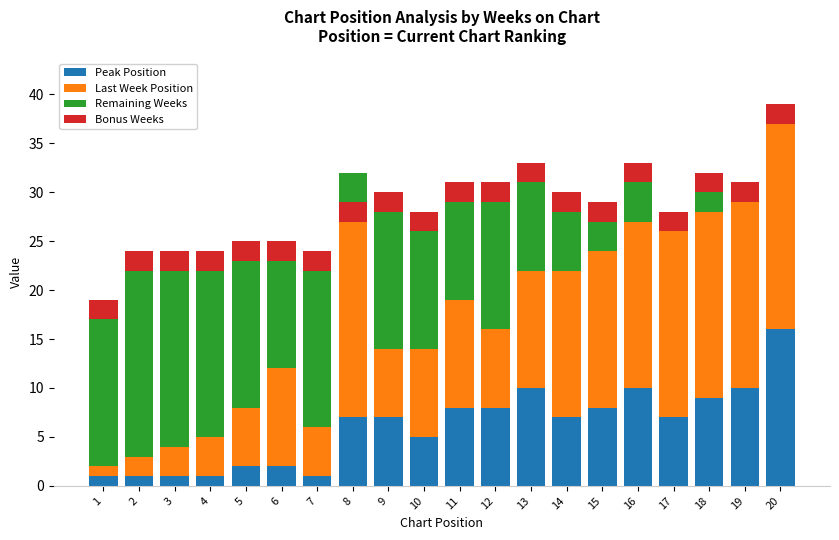

What is the difference between the Remaining Weeks values at 9 and 11?

4